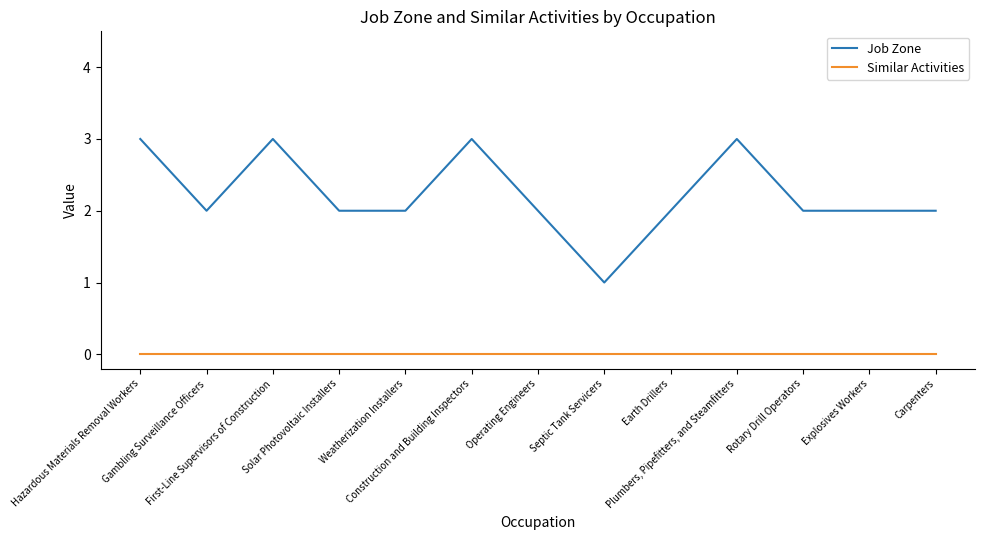

Rank the series by their average value, from lowest to highest.

Similar Activities, Job Zone